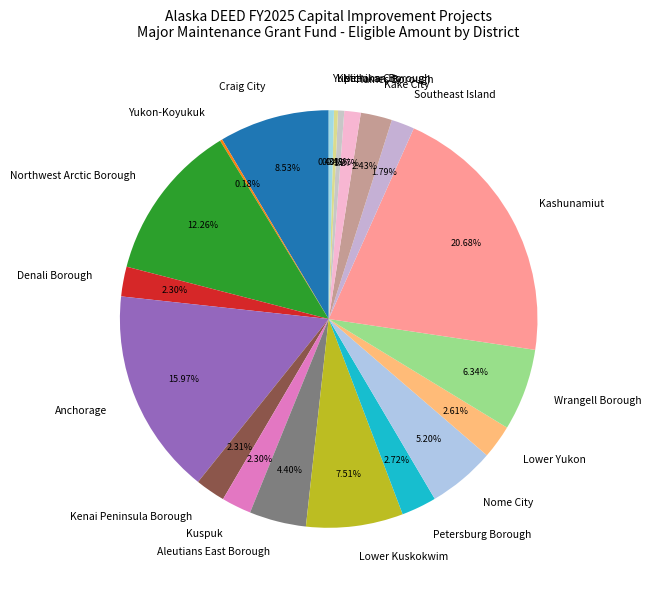

What is the largest slice in the pie chart?

Kashunamiut